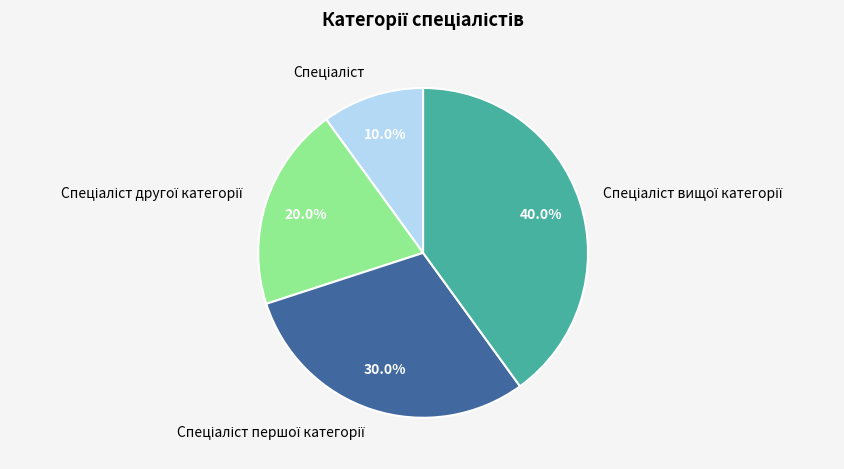

Does any single category account for the majority?

No